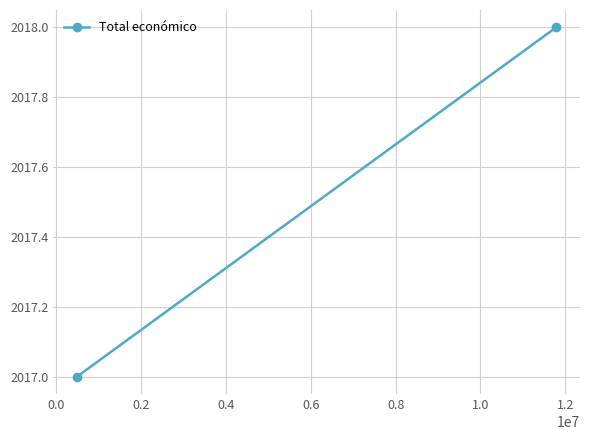

How many data points does each series have?

2